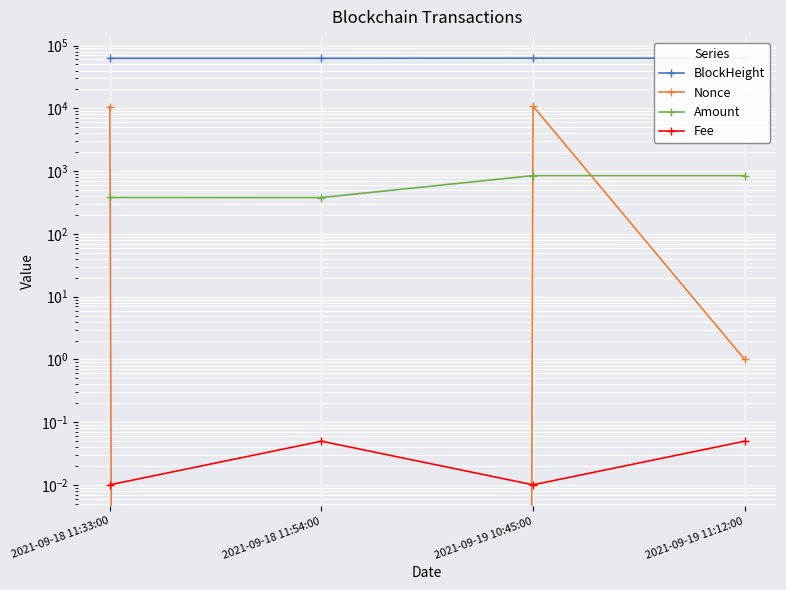

Which series has the largest range (max minus min)?

Nonce